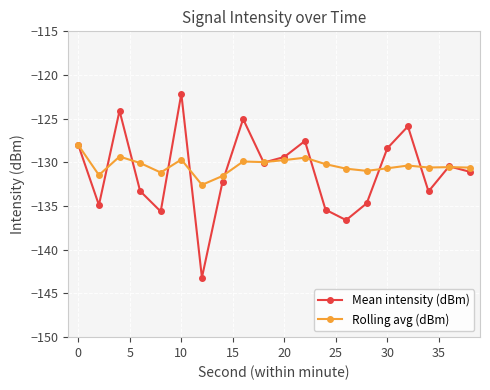

Which series has the largest total across all categories?

Rolling avg (dBm)